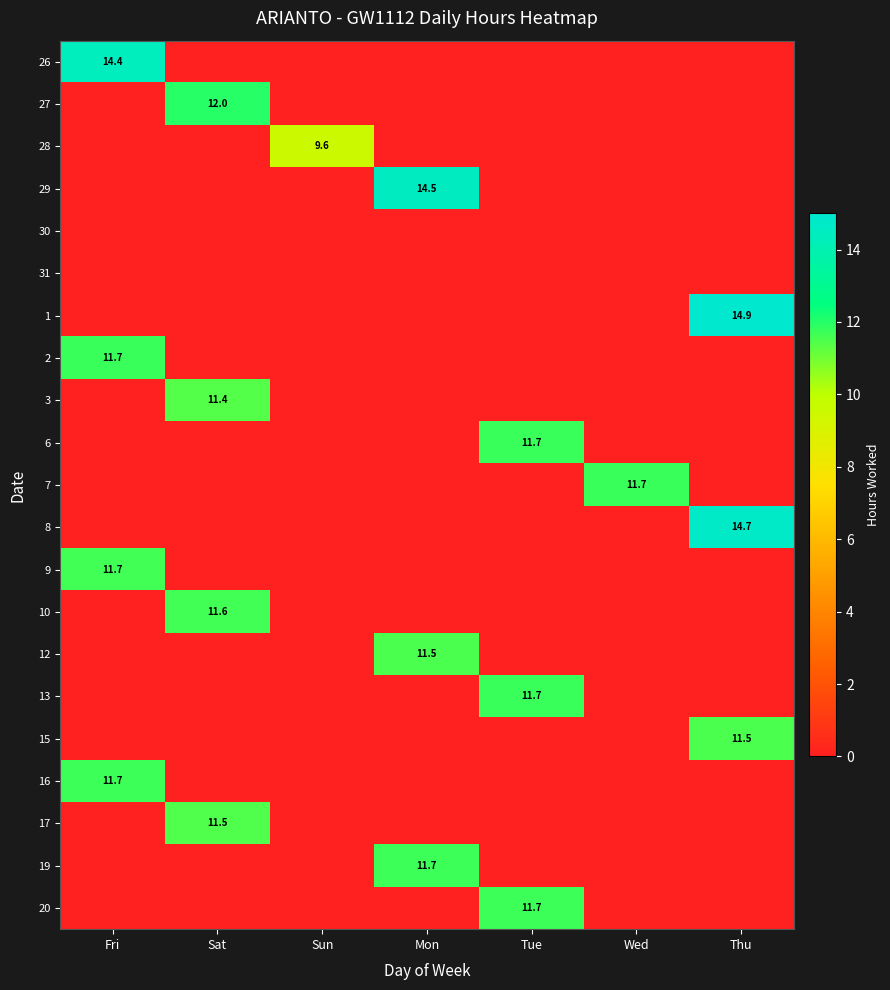

At which category is the sum across all series the highest?

Fri